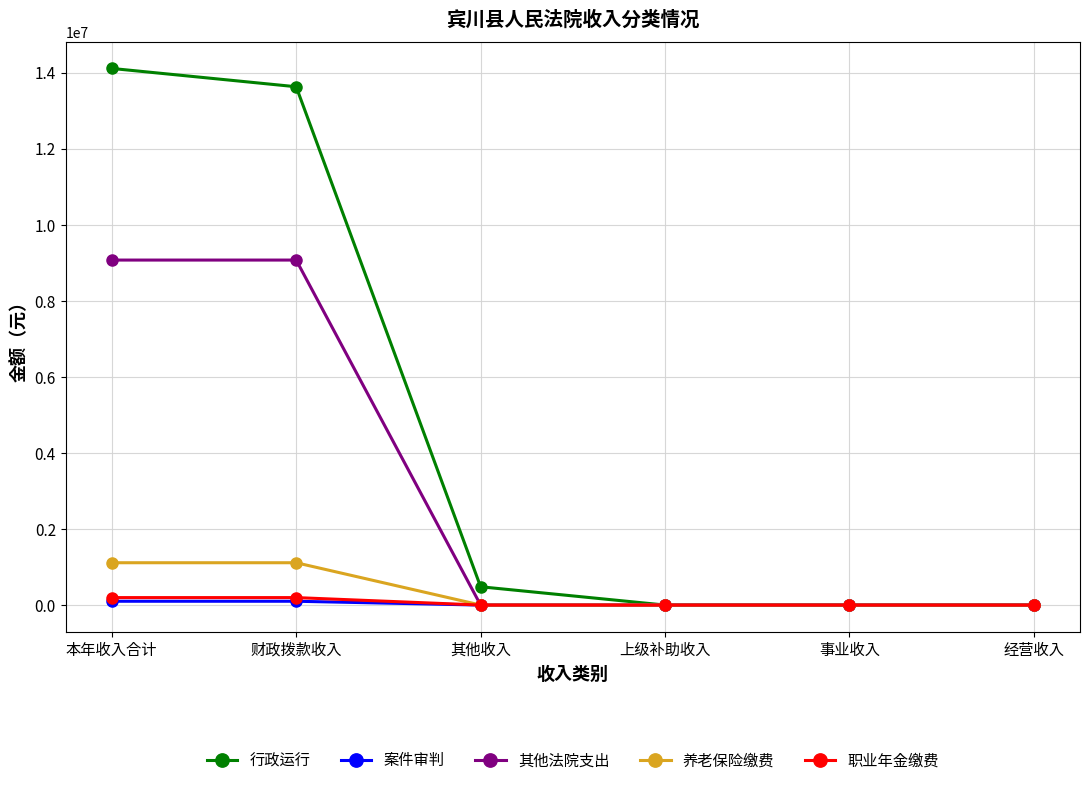

True or false: 其他法院支出 has more than 2 interior local peaks.

False